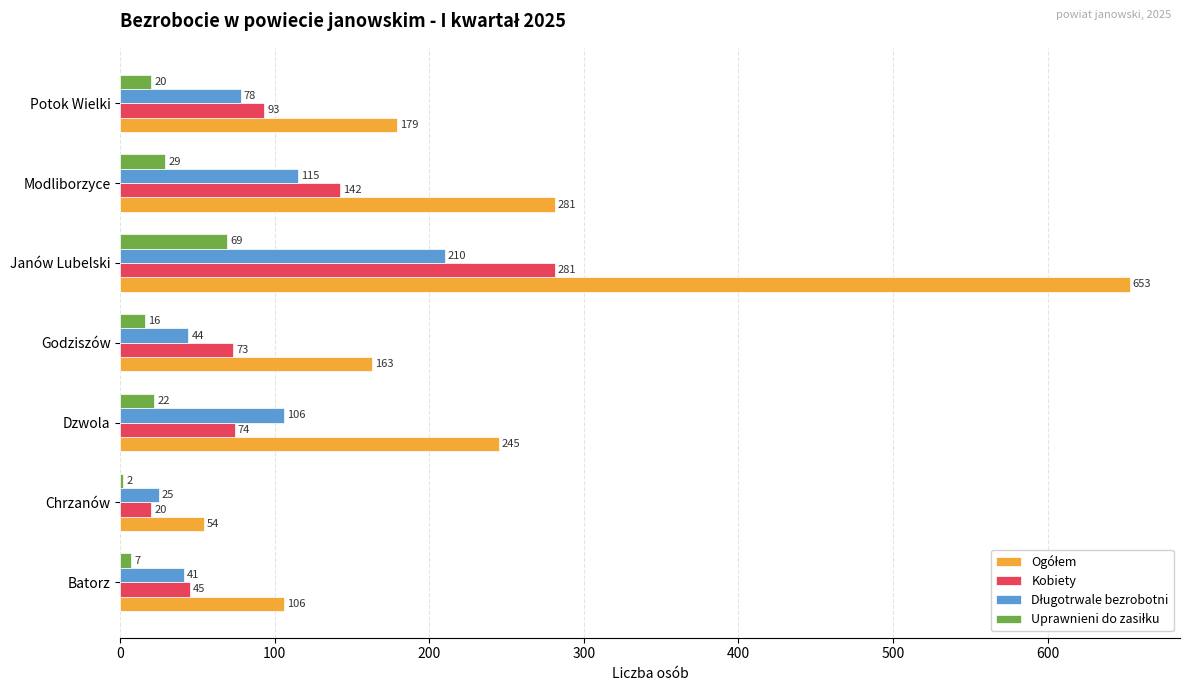

At which category is the sum across all series the highest?

Janów Lubelski